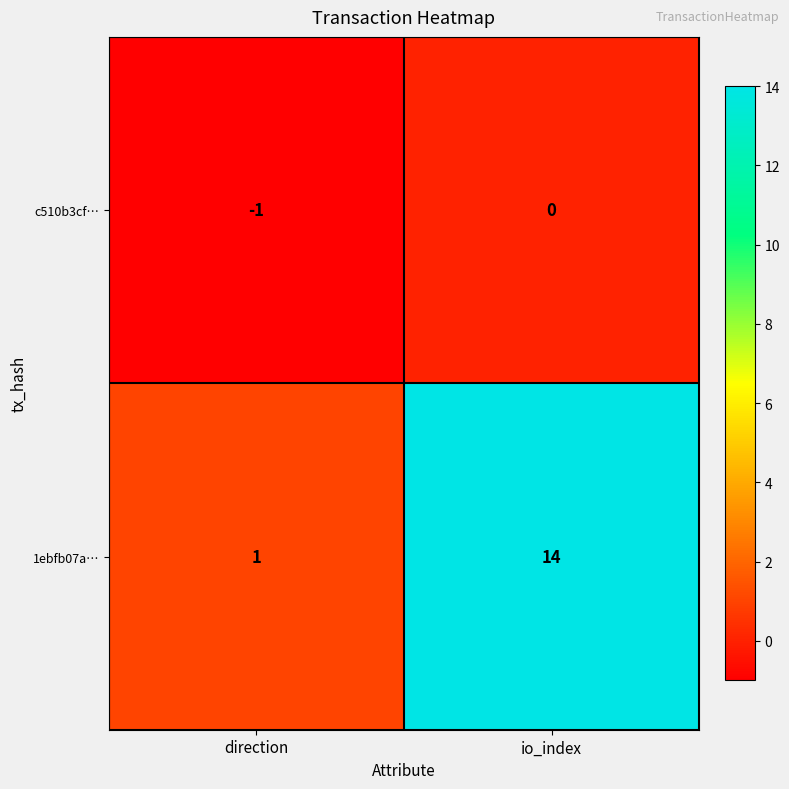

Which category has the lowest value across all series?

direction